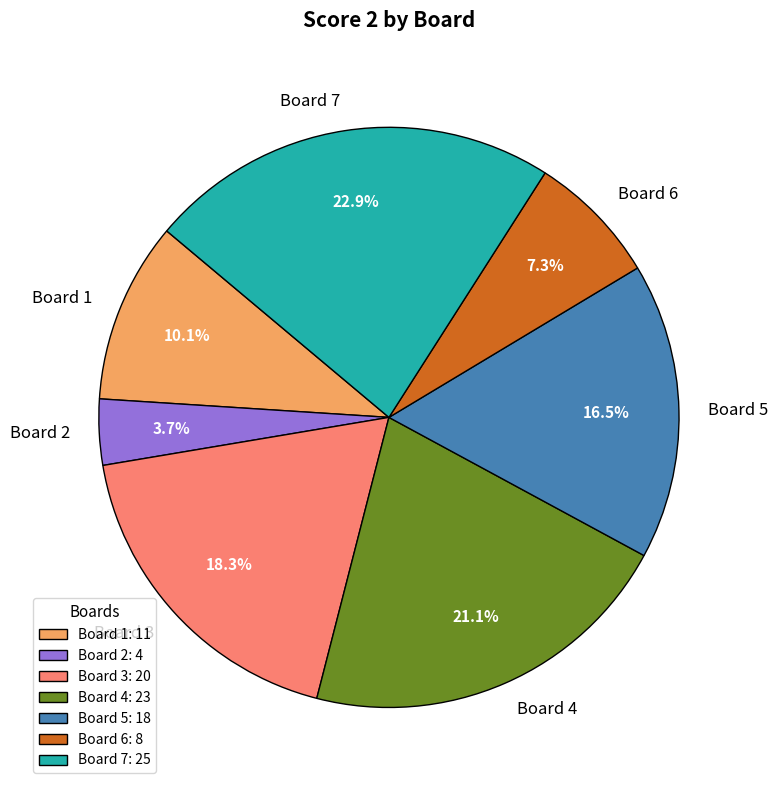

Does Board 1 account for over 50% of the chart?

No